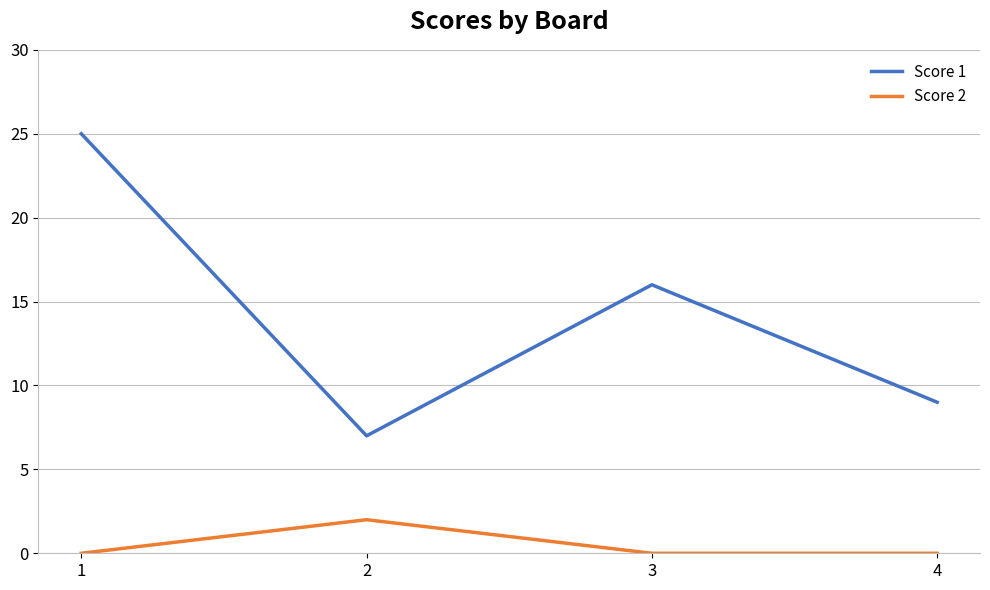

Is it true that Score 1 equals 25 at 1?

True